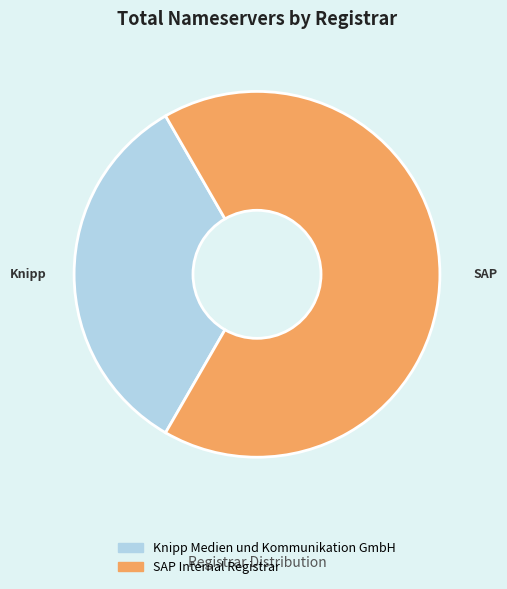

Does SAP Internal Registrar represent more than half of the total?

Yes